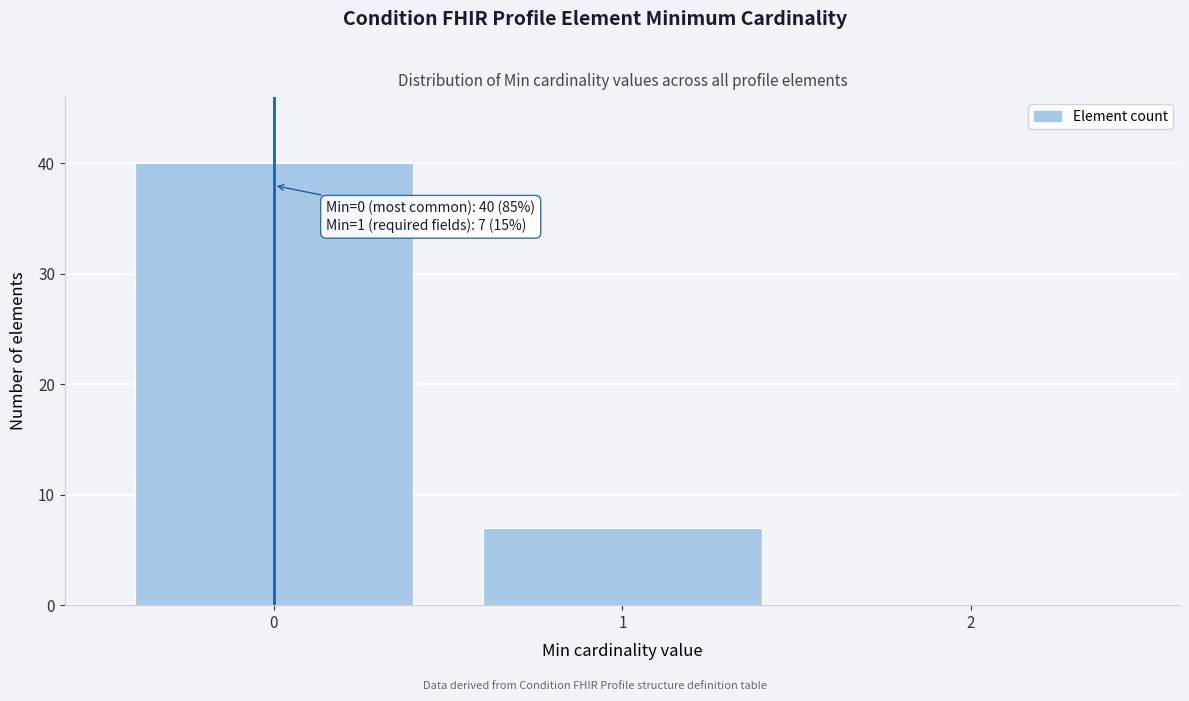

Over which range of the x-axis is the bar tallest?

-0.5 to 0.5